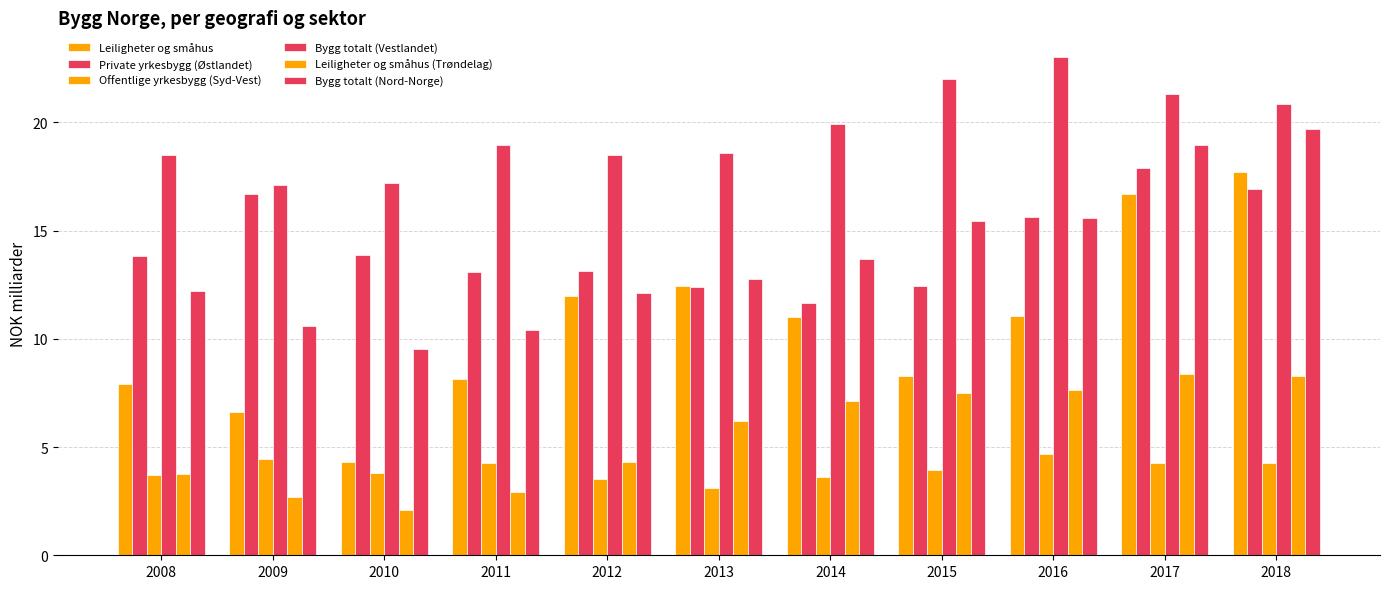

Are the bars grouped side by side (vs. stacked)?

Yes